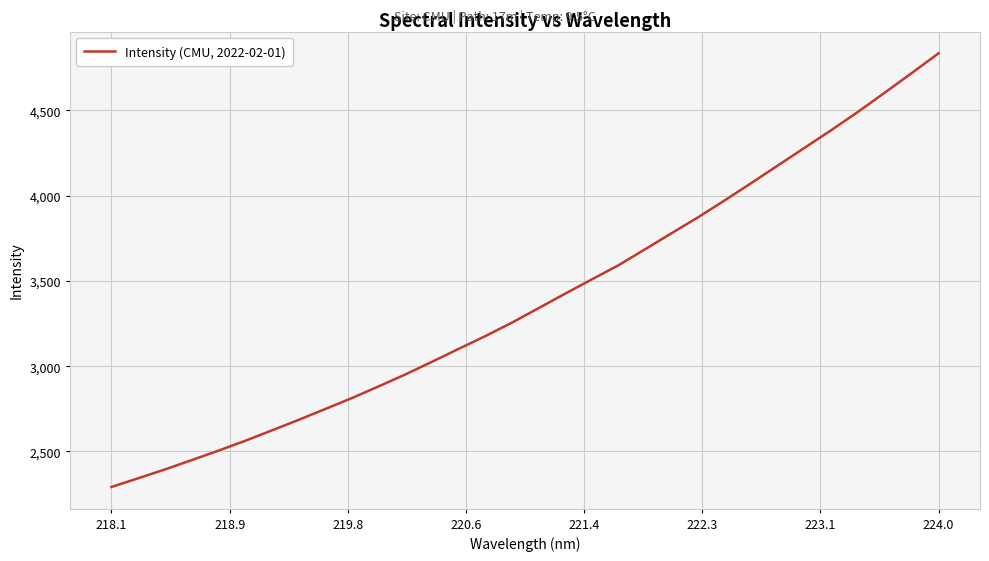

How many lines are shown in the chart?

1